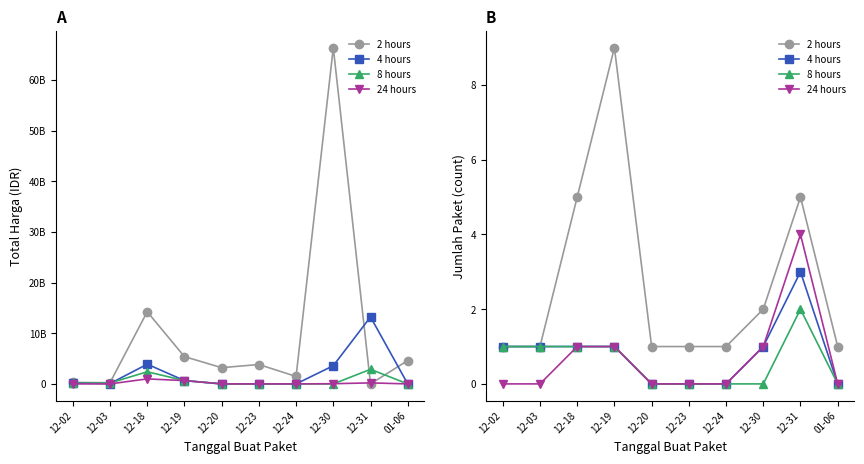

What is the maximum value shown in the chart?

9